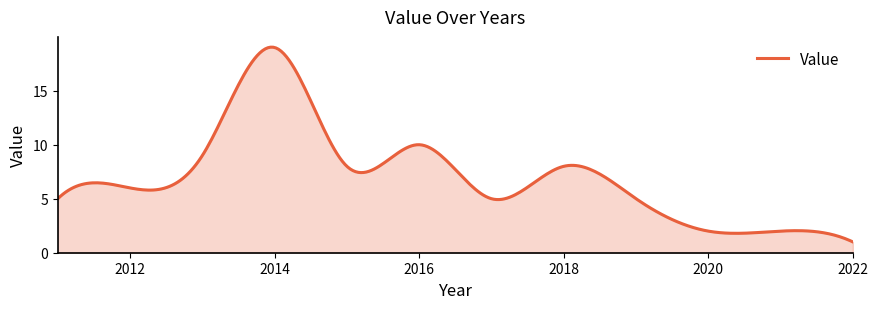

What is the maximum value shown in the chart?

19.0